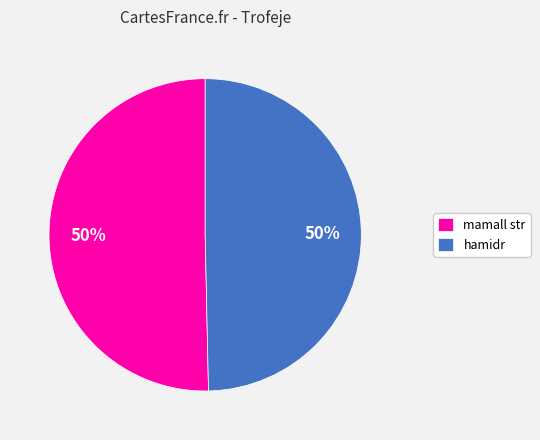

What percentage is the mamall str slice, to the nearest percent?

50%